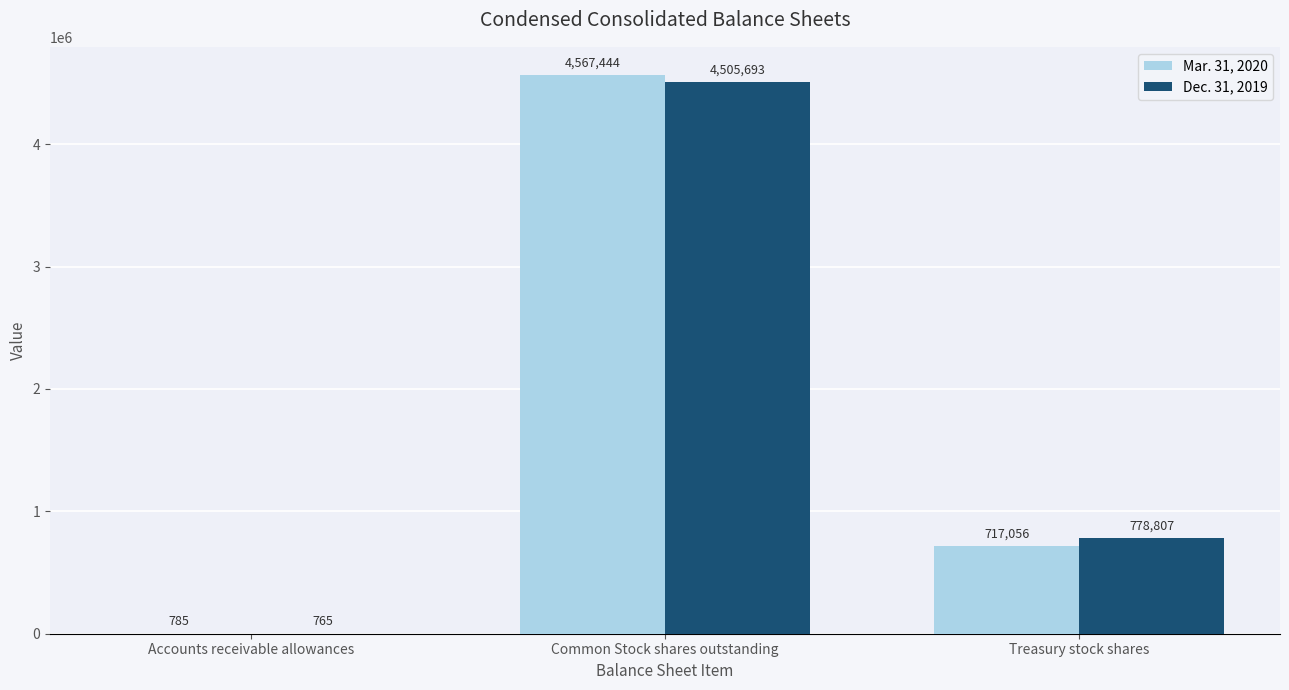

The value of Dec. 31, 2019 at Treasury stock shares is 778807. True or false?

True